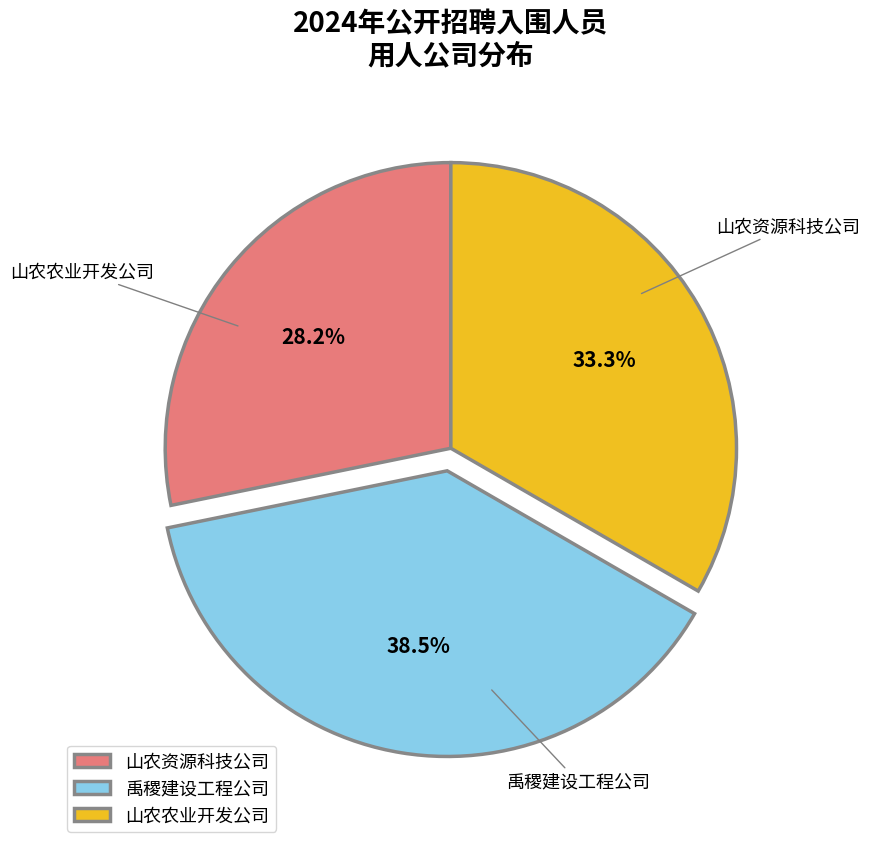

Which has a higher value, 禹稷建设工程公司 or 山农资源科技公司?

禹稷建设工程公司